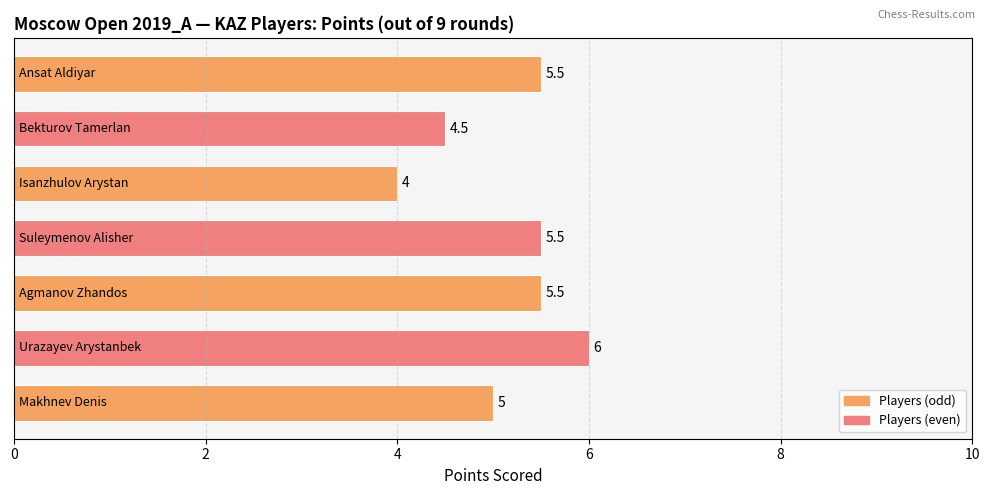

What is the minimum value shown in the chart?

4.0